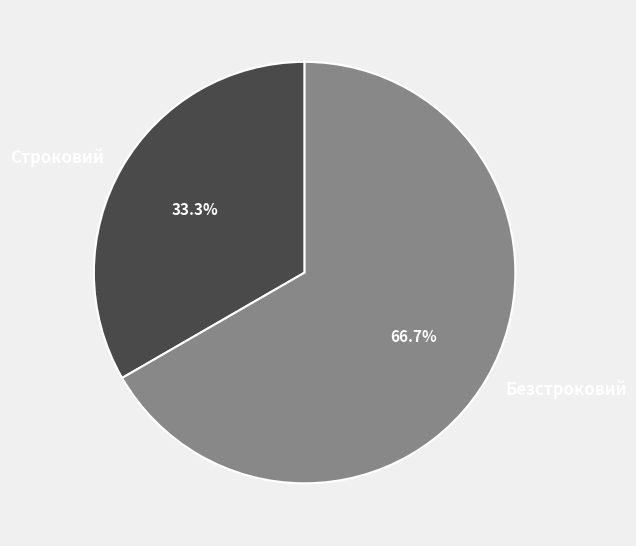

Rank the categories by value from highest to lowest.

Безстроковий, Строковий